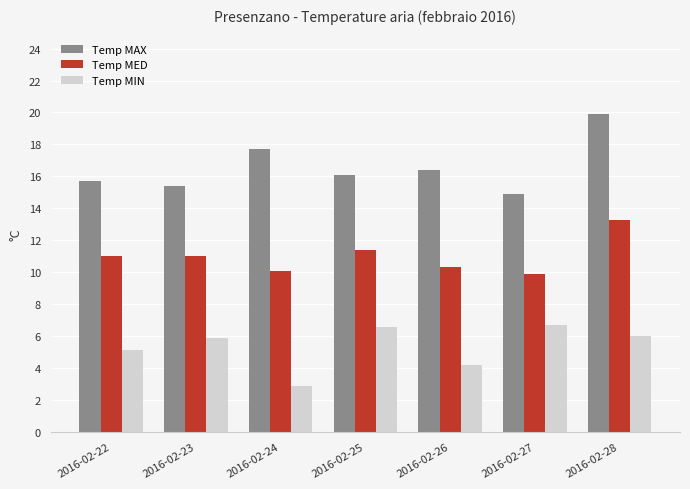

The Temp MIN series shows 10.6 at 2016-02-27. True or false?

False